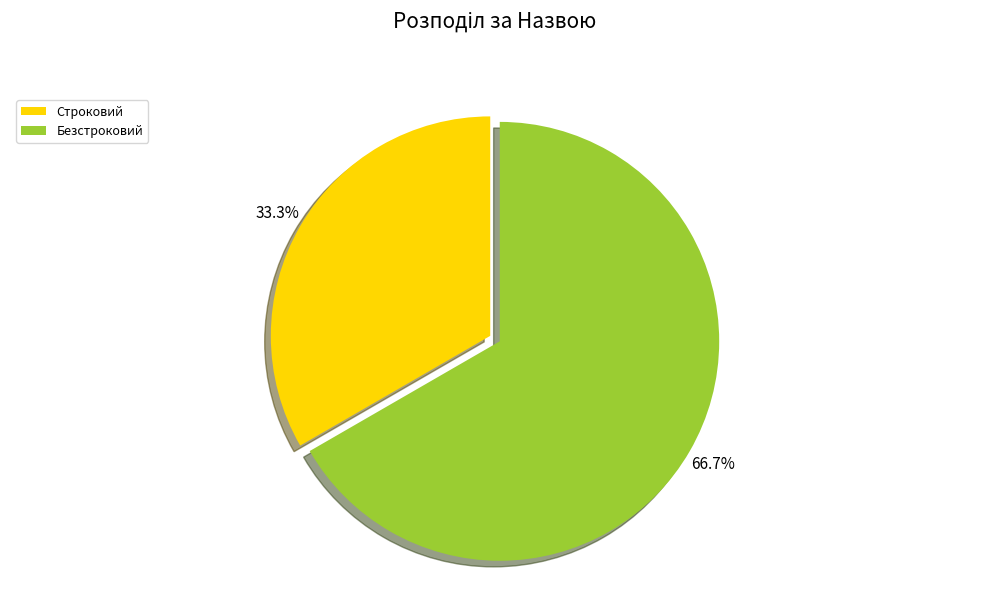

Combined, do Безстроковий and Строковий account for over 50%?

Yes